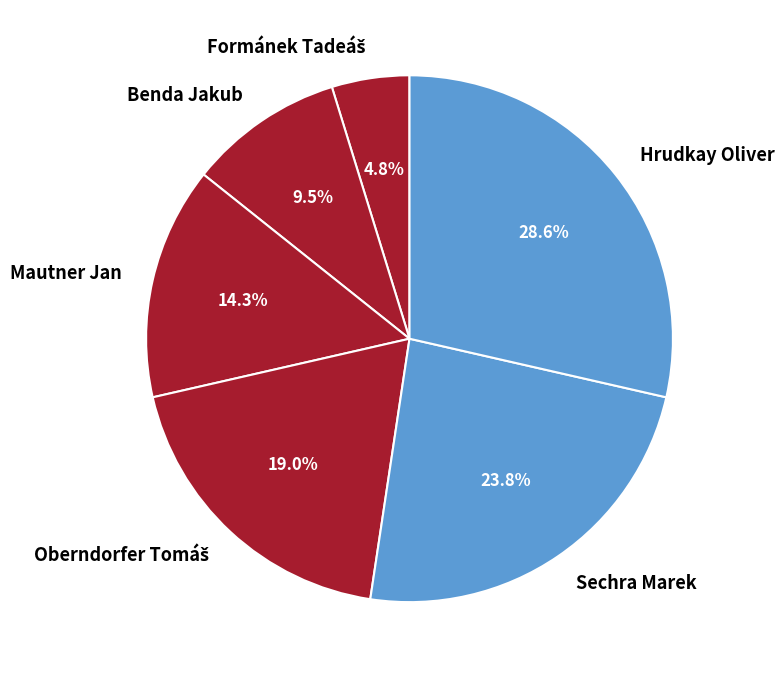

The Benda Jakub slice represents 1% of the pie. True or false?

False